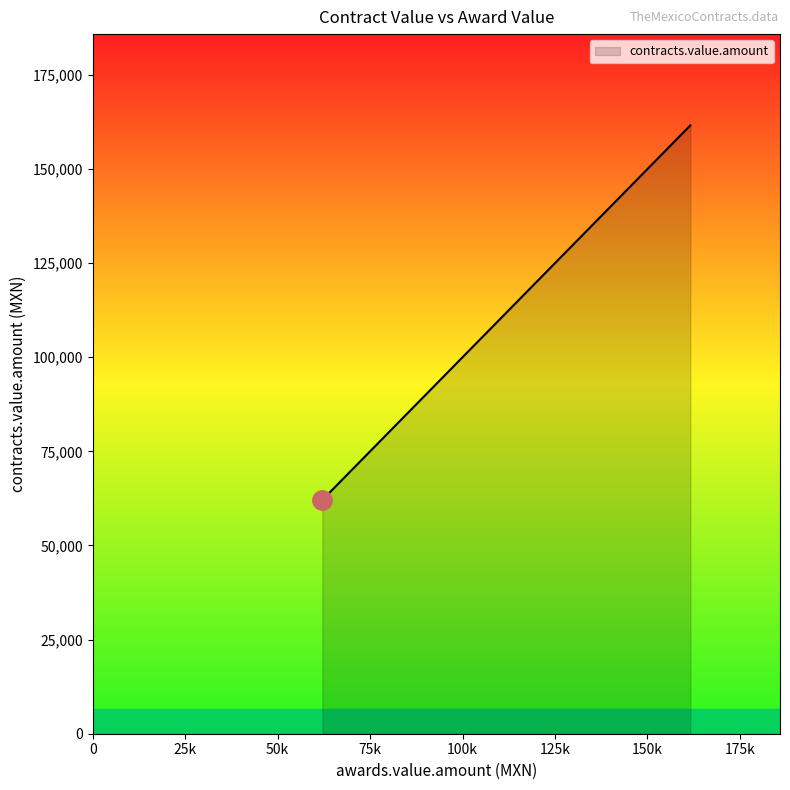

How many series are shown in this chart?

1